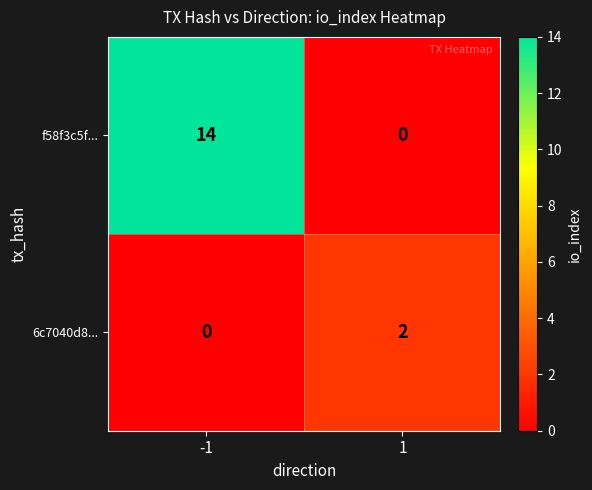

The f58f3c5f... series shows -7 at 1. True or false?

False